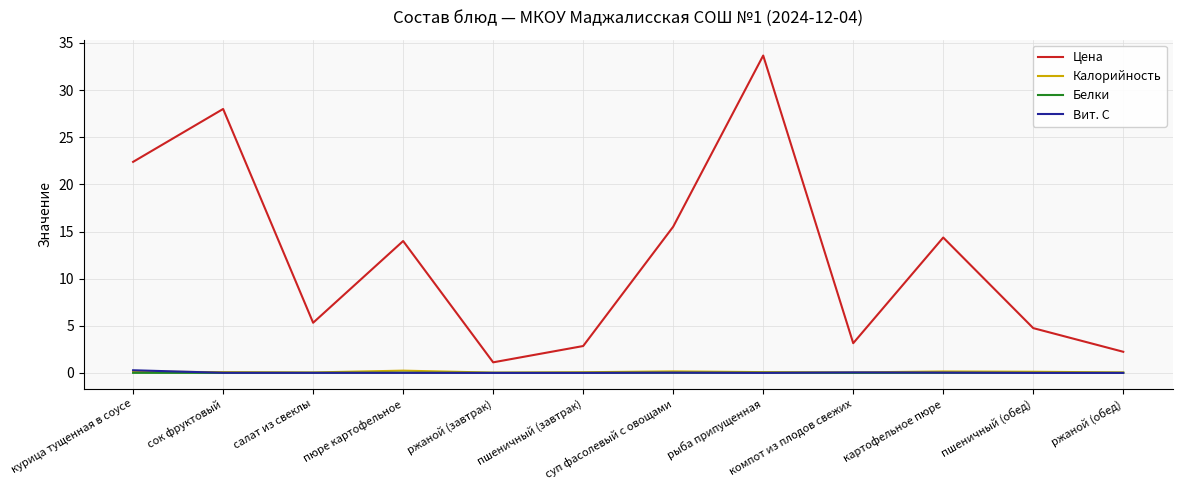

Where is the first local minimum for Цена?

салат из свеклы